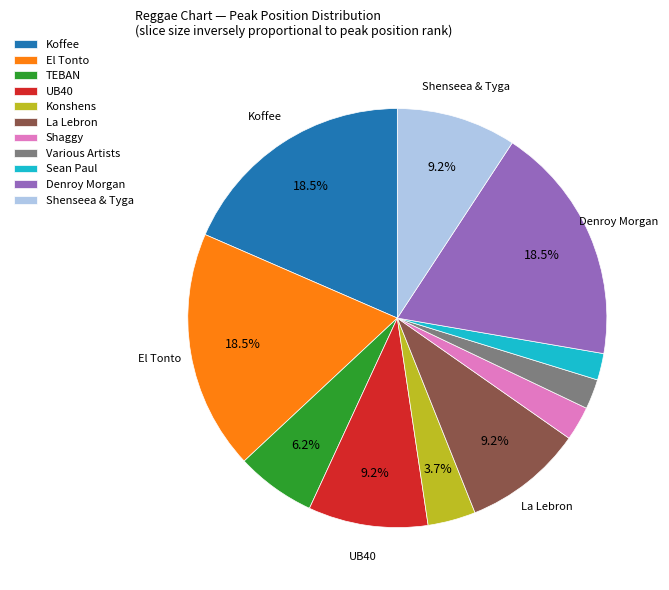

To the nearest percent, what is the combined percentage of Various Artists and Sean Paul?

4%